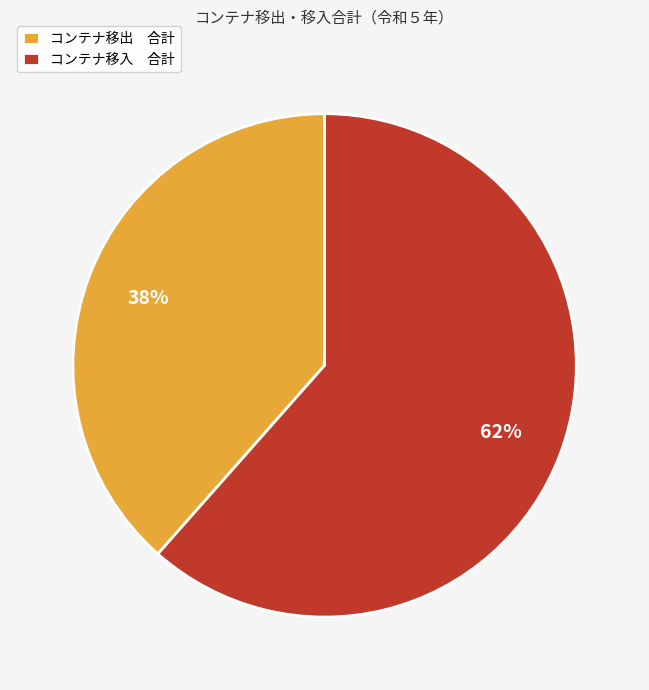

The コンテナ移入 合計 slice represents 62% of the pie. True or false?

True